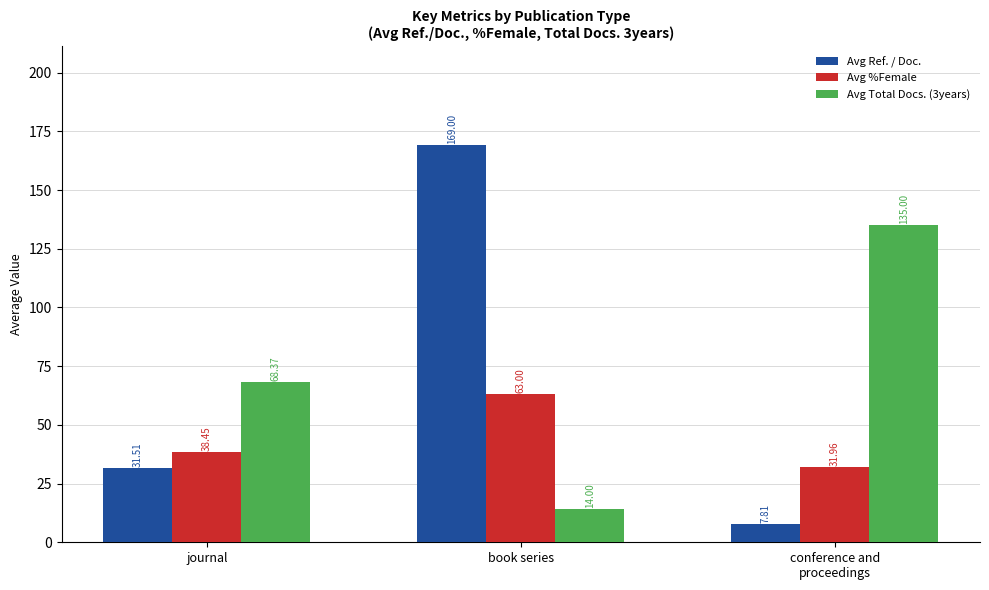

What is the lowest value of the Avg Total Docs. (3years) series?

14.0